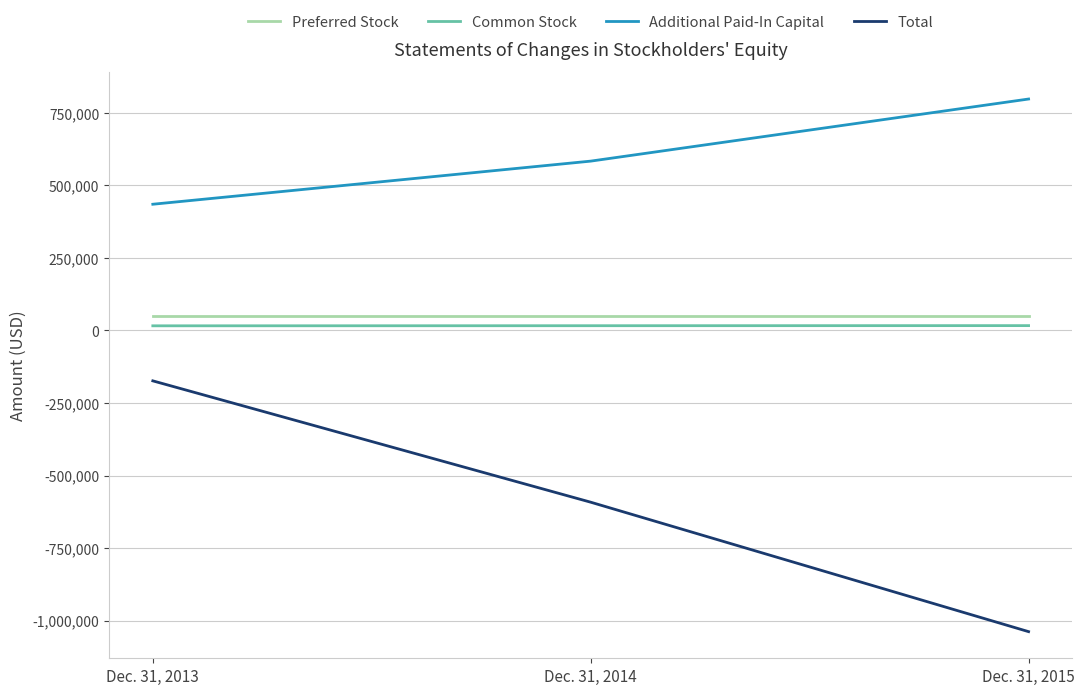

At how many categories does at least one series exceed 510501?

2